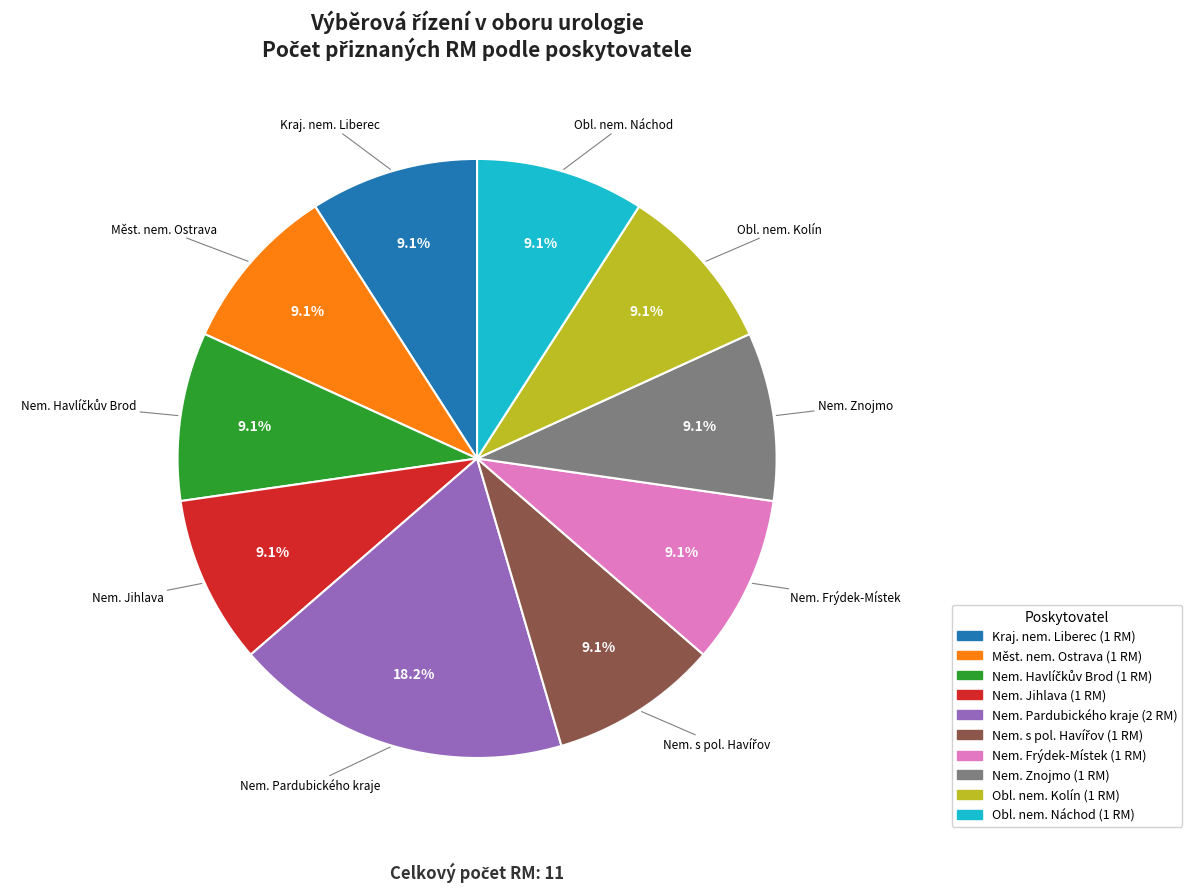

Does any single category account for the majority?

No